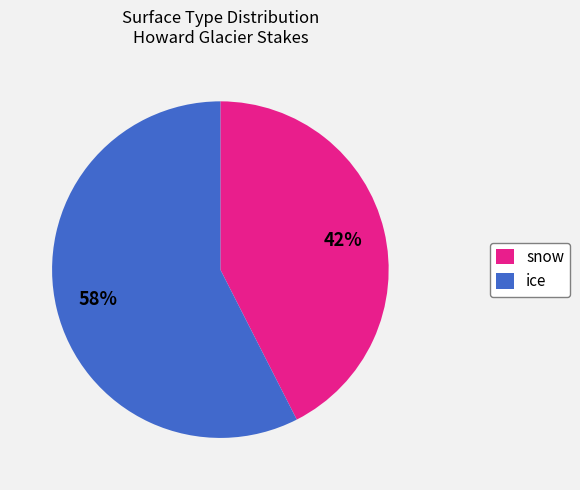

What percentage is the snow slice, to the nearest percent?

43%